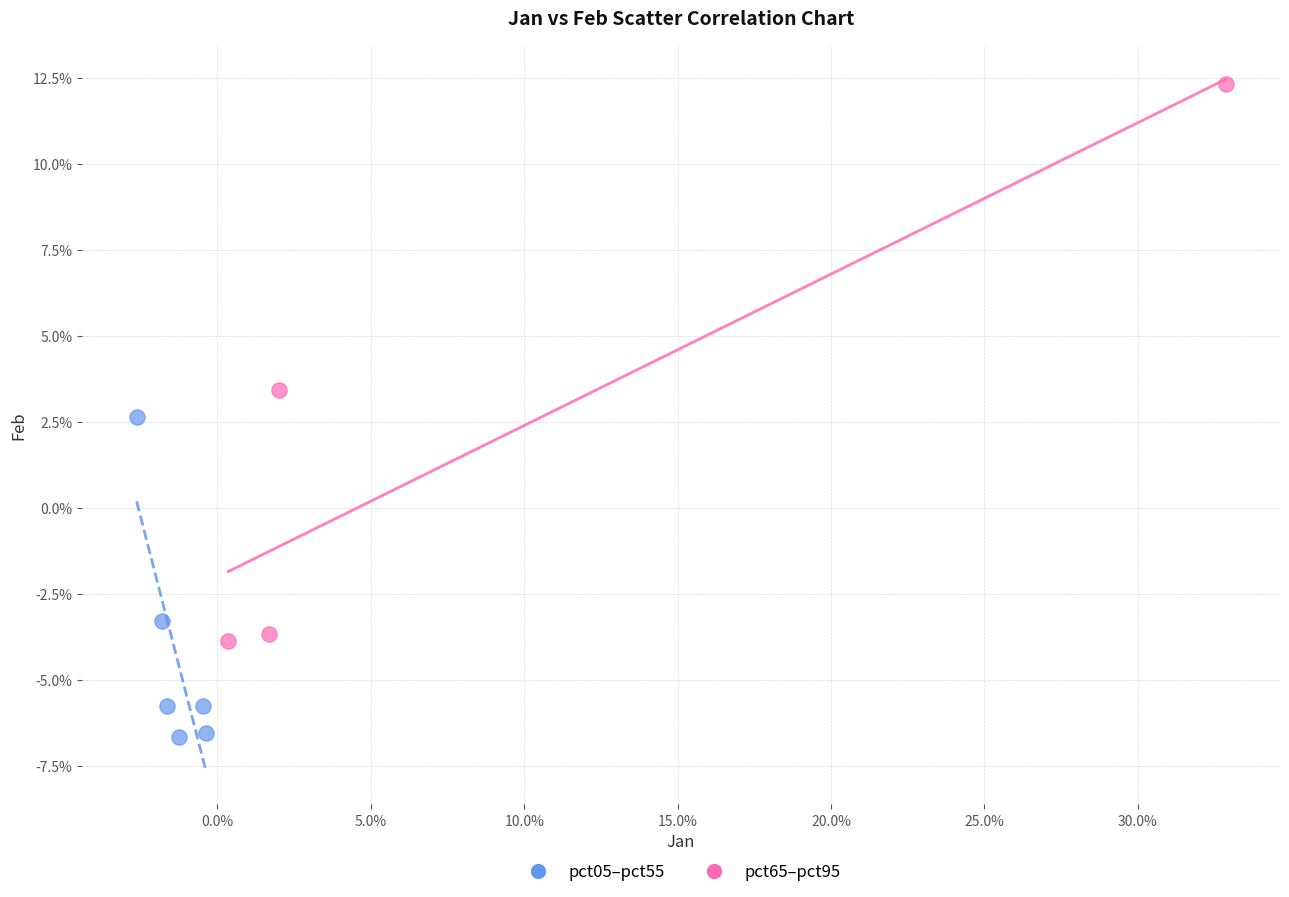

What are all the series names shown in the legend?

pct05–pct55, pct65–pct95